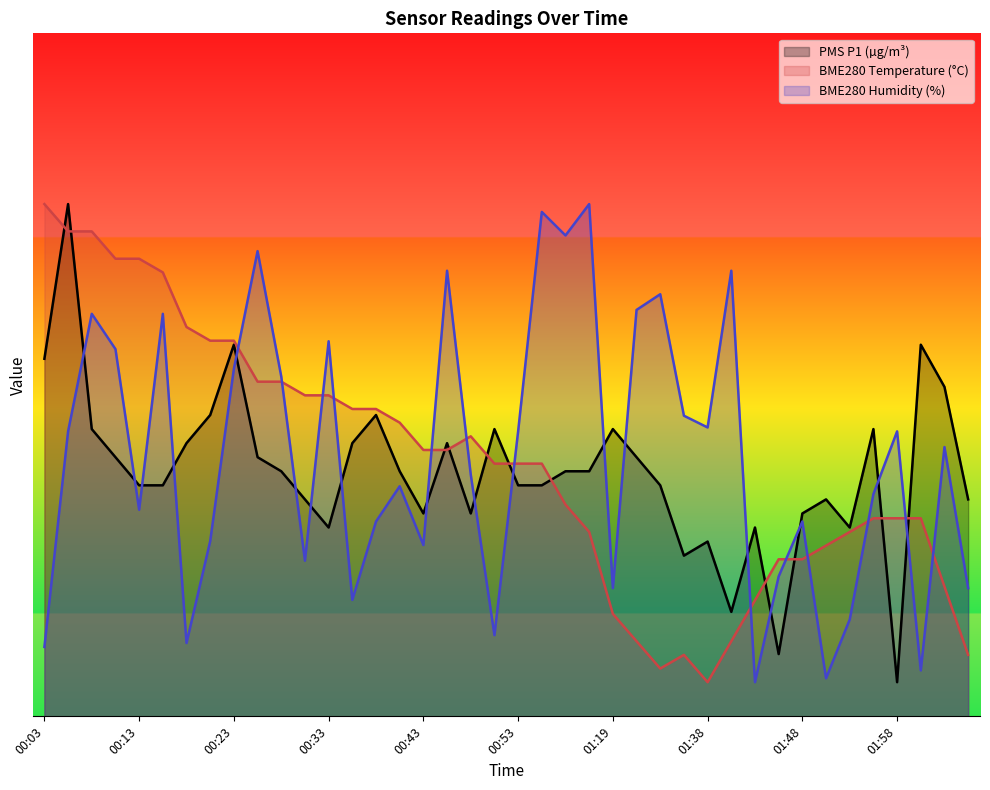

Which category has the lowest value across all series?

01:58